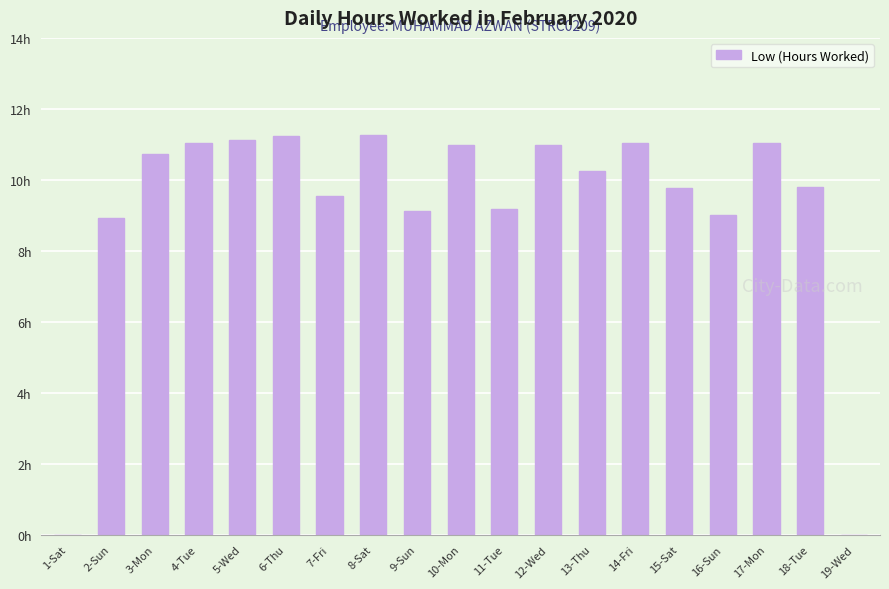

What position from the right is 5-Wed?

15